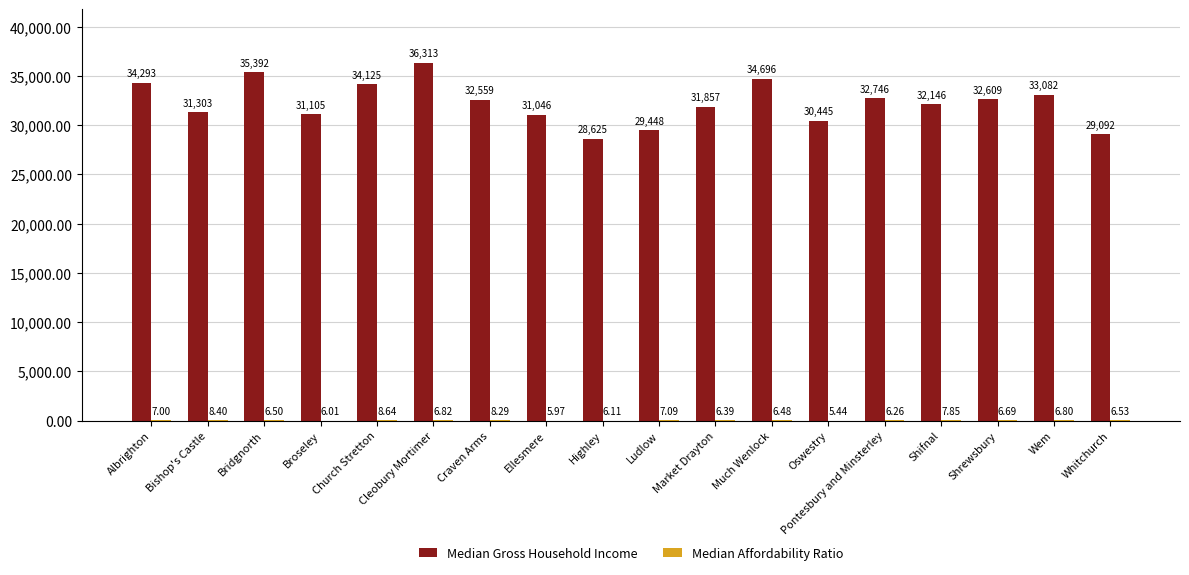

Which series has the largest total across all categories?

Median Gross Household Income